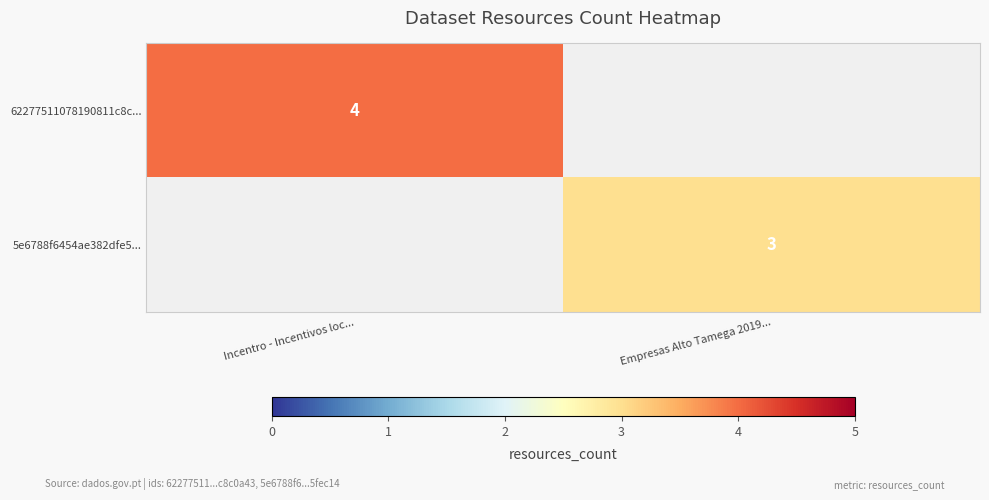

The 5e6788f6454ae382dfe5... series shows 1 at Empresas Alto Tamega 2019.... True or false?

False